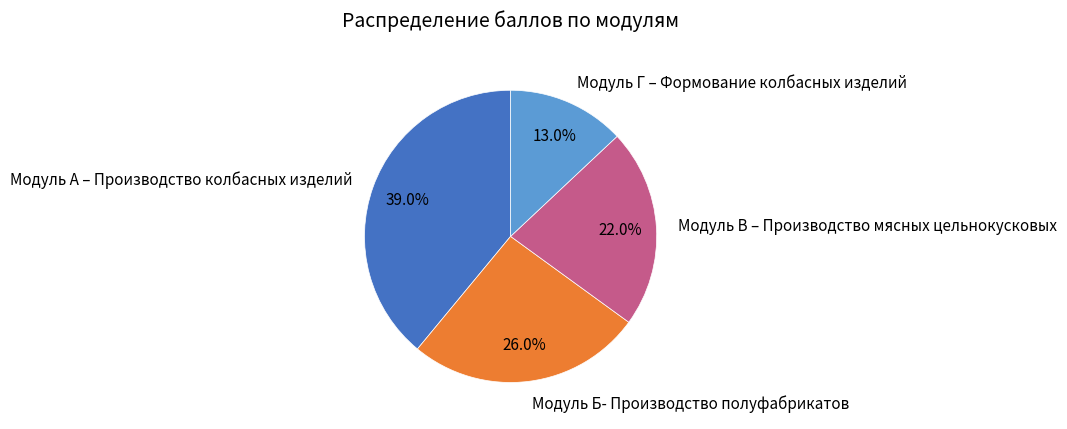

Which category has the biggest portion of the pie?

Модуль А – Производство колбасных изделий